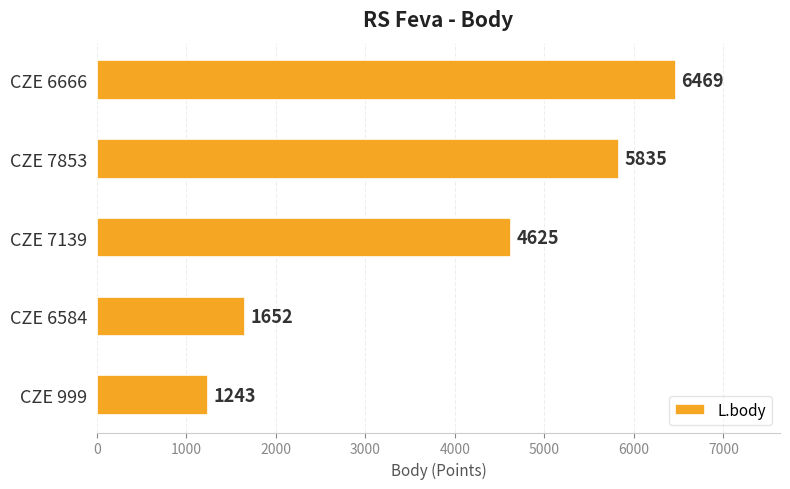

What is the ratio of the value at CZE 7139 to the value at CZE 6666?

0.7